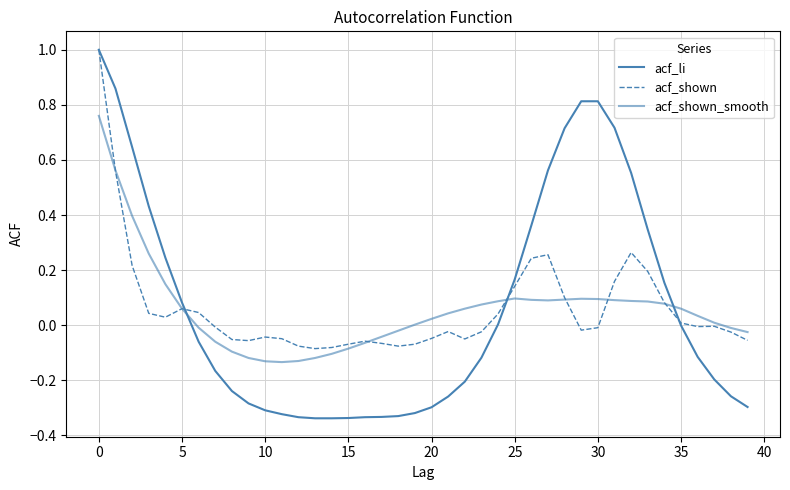

Which series has the largest total across all categories?

acf_li